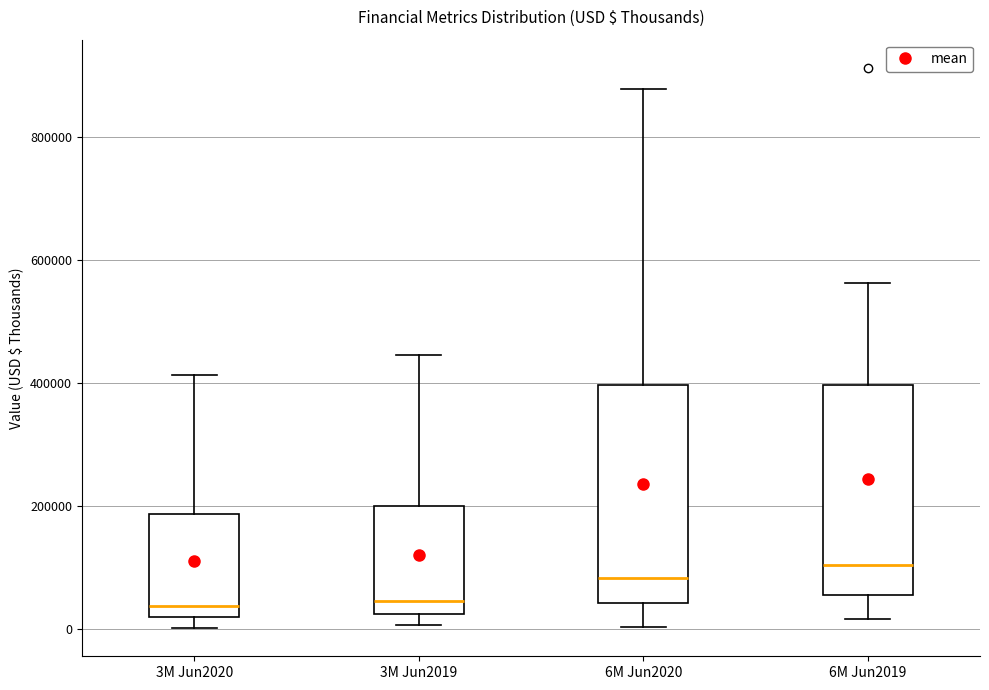

Where does the median line of the box for 6M Jun2020 sit on the y-axis? The values are not printed on the chart, so give them approximately, as read against the axis.

80000